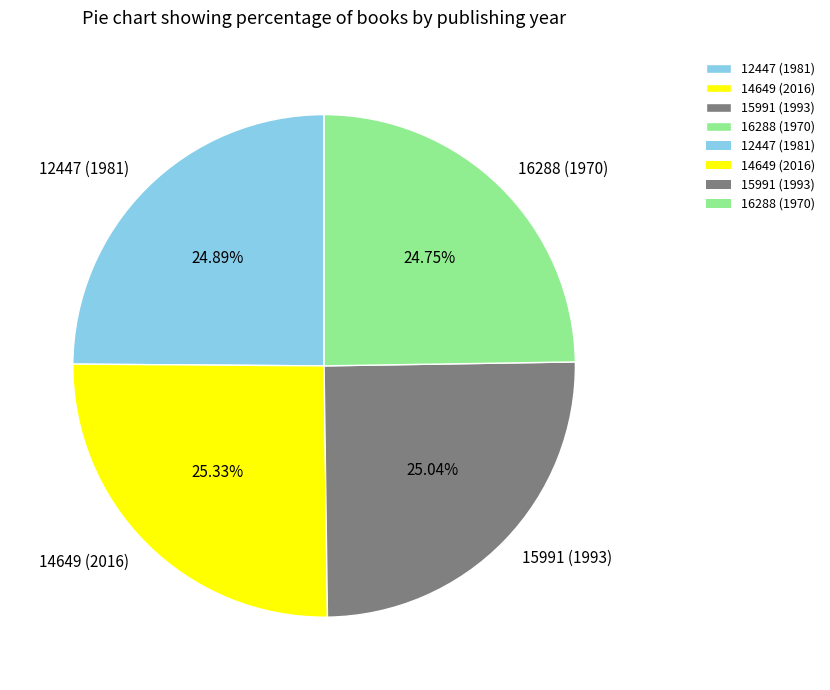

The 12447 (1981) slice represents 34% of the pie. True or false?

False